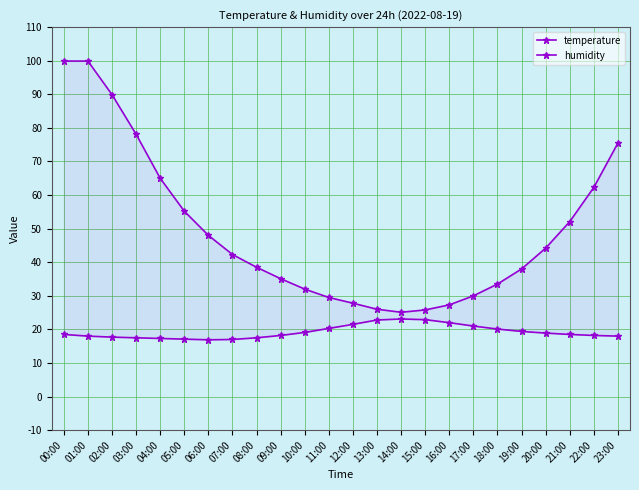

True or false: humidity and temperature cross at least once.

False